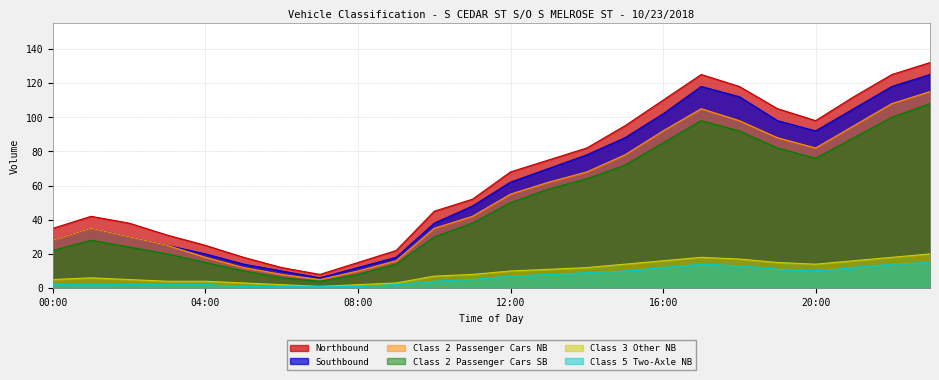

At how many categories does at least one series exceed 21?

20